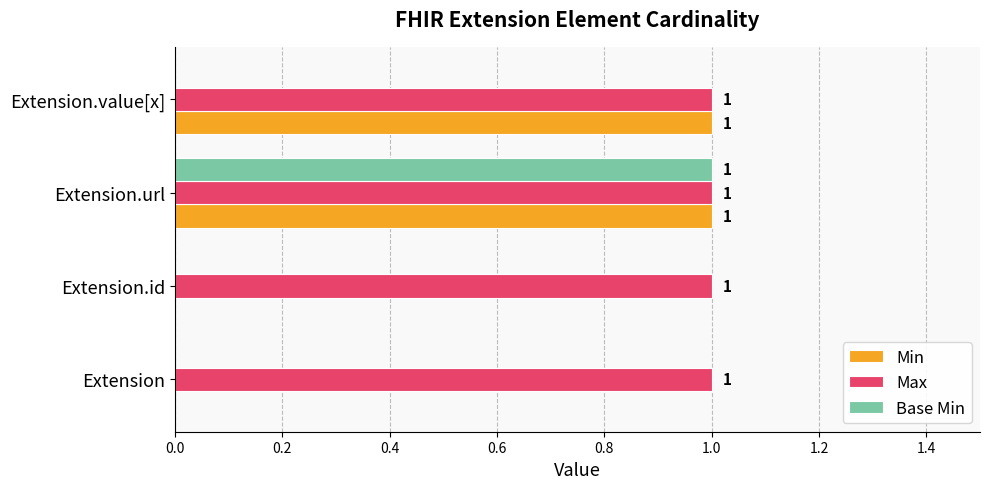

How many series are shown in this chart?

3